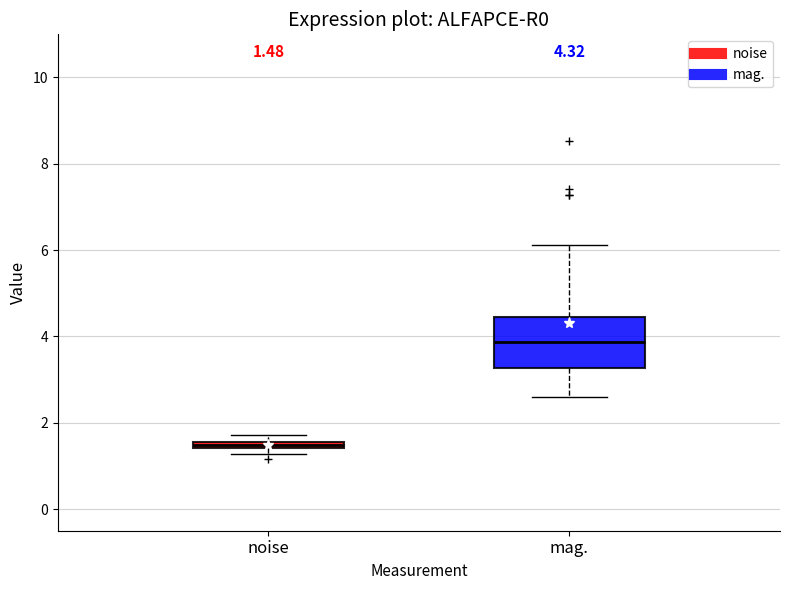

Comparing the boxes themselves (not the whiskers), which one is the tallest?

mag.